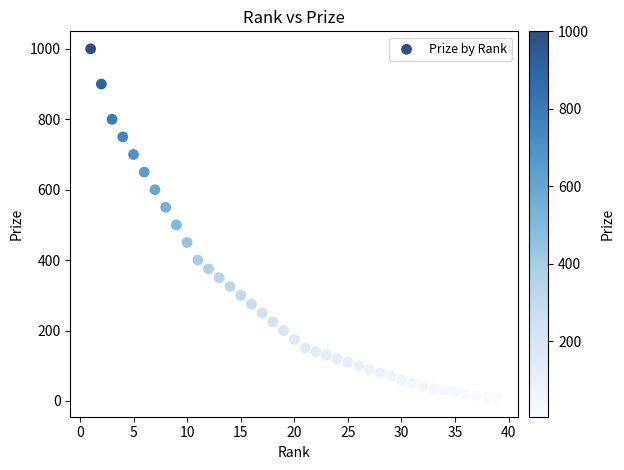

What is the range of Y values (max minus min)?

995